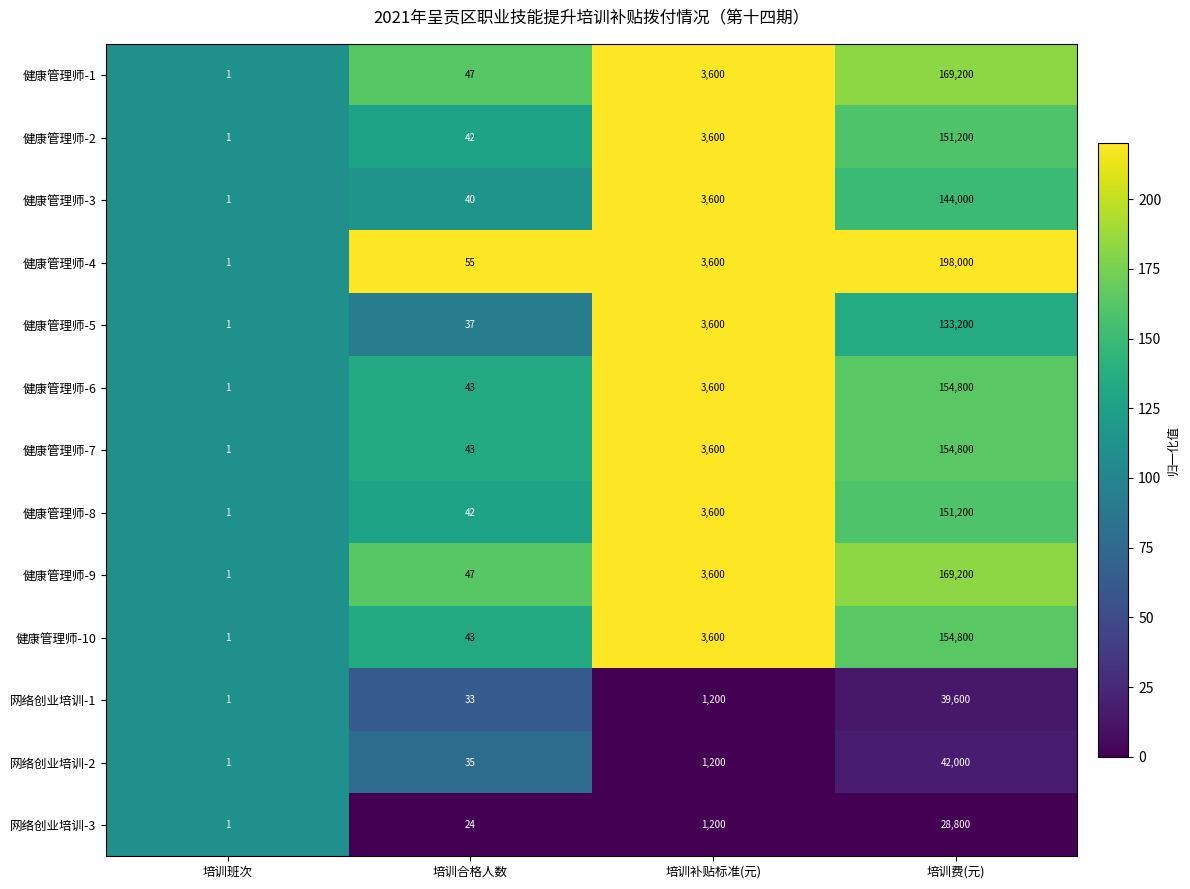

Which series changed the most between 培训合格人数 and 培训费(元)?

健康管理师-4